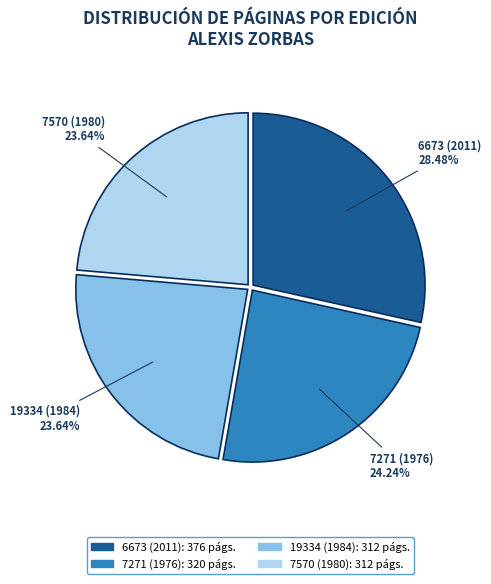

What portion of the pie excludes 6673 (2011)?

71.5%